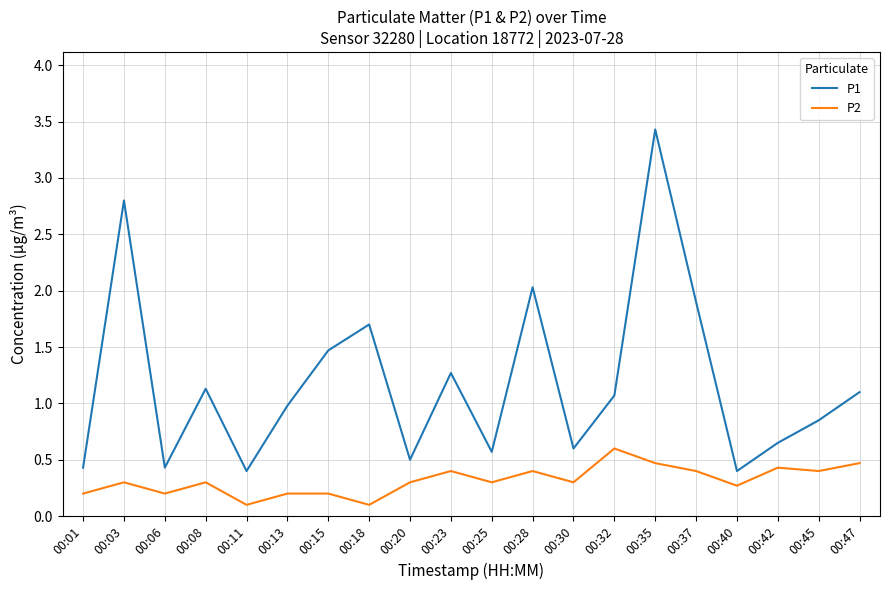

What are all the series names shown in the legend?

P1, P2